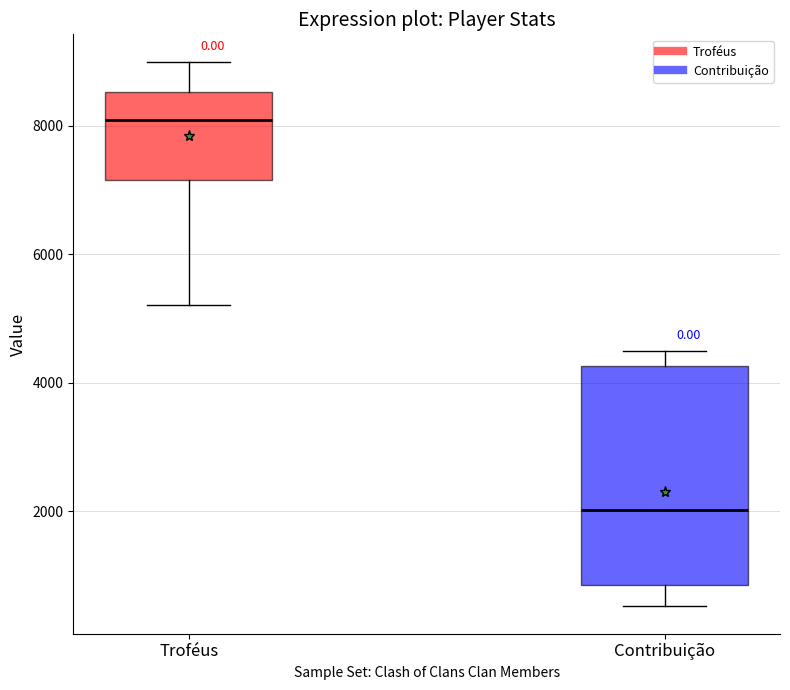

Which box has the lowest median line?

Contribuição